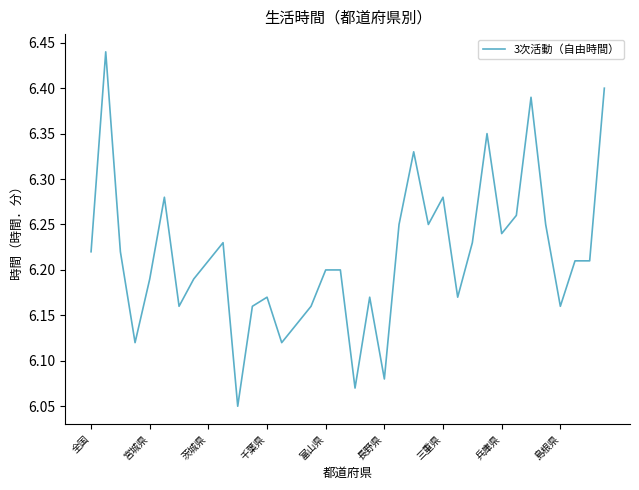

What is the difference between the maximum and minimum values?

0.4